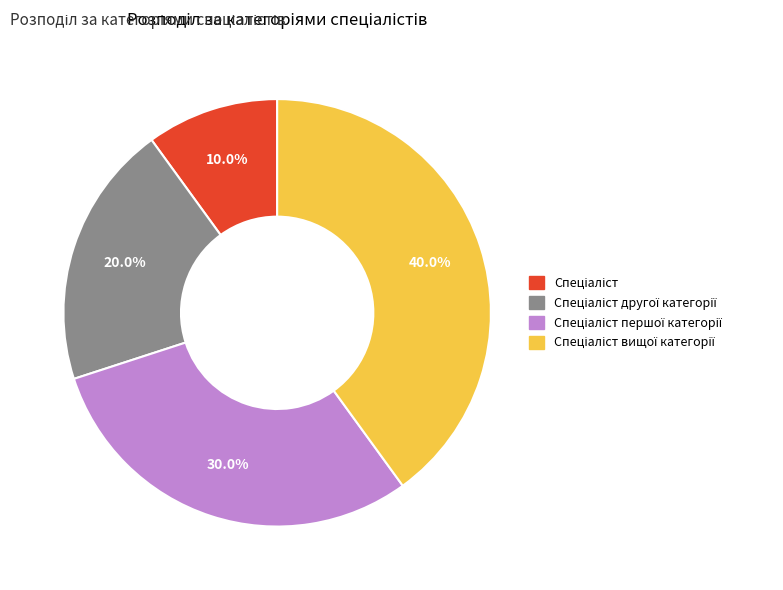

Is there any slice that represents more than half of the pie?

No